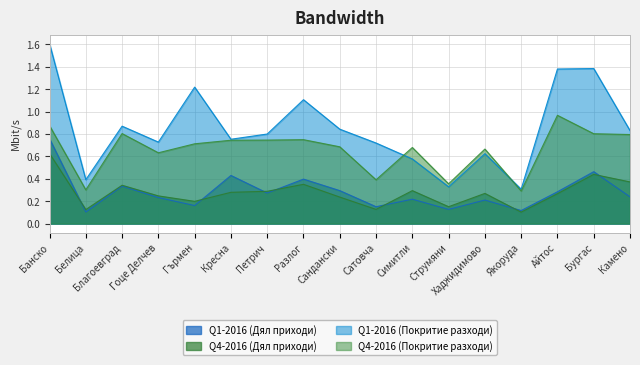

What is the approximate value of Q4-2016 (Покритие разходи) at Сандански?

0.7